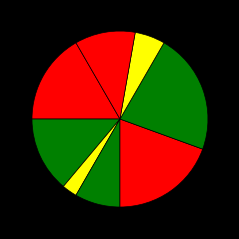

To the nearest percent, what is the average slice percentage?

12%